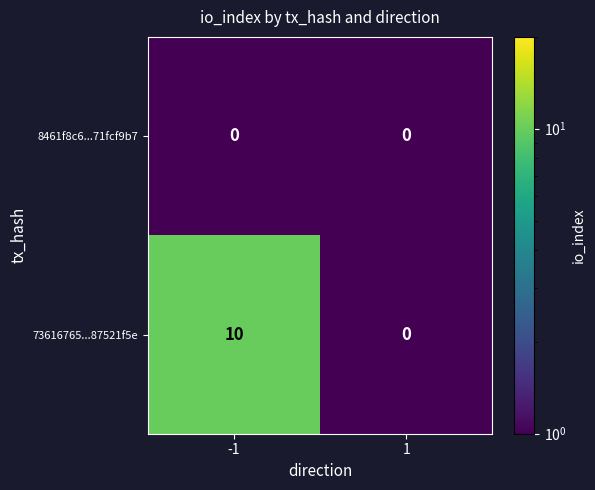

True or false: 73616765...87521f5e has a value of 10 at -1.

True